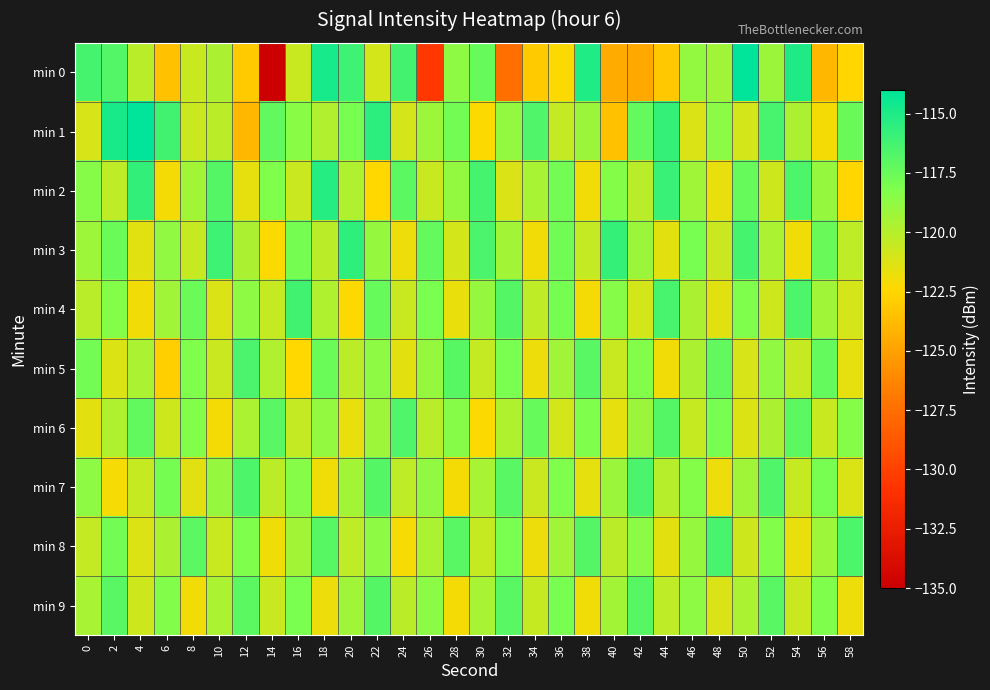

How many series are shown in this chart?

10